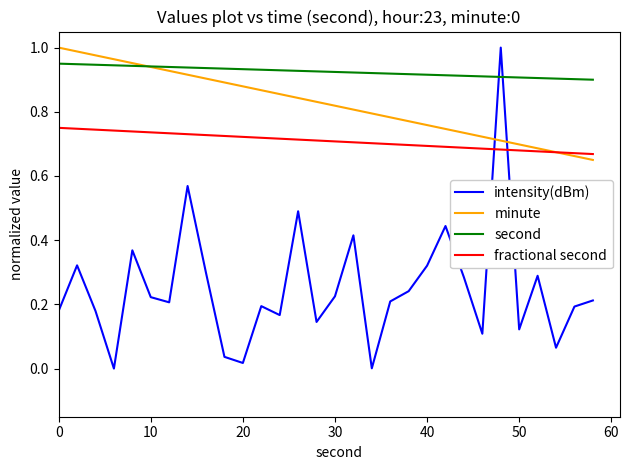

Which series has the largest total across all categories?

second